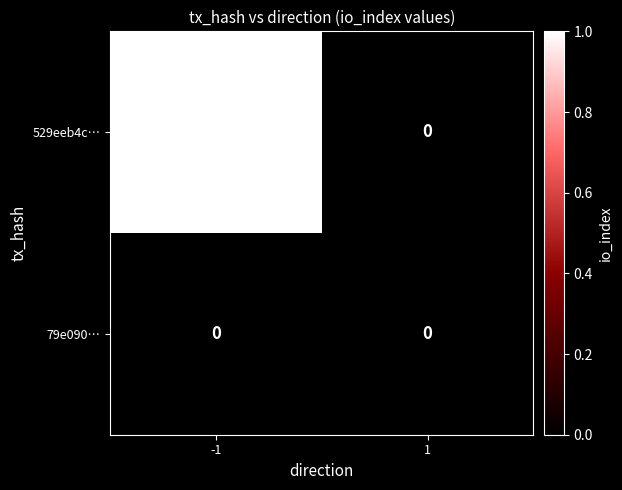

Is the value of 79e090… at -1 greater than the value of 529eeb4c… at -1?

No